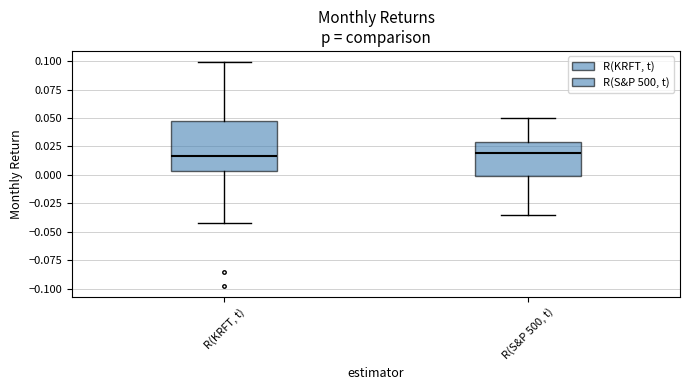

Reading left to right, transcribe this box plot: for each box, give where its median line is, the range the box spans, and where its two whiskers end, as read against the y-axis. The values are not printed on the chart, so give them approximately, as read against the axis.

R(KRFT, t): median 0.015, box 0.005 to 0.050, whiskers -0.040 to 0.100
R(S&P 500, t): median 0.020, box 0.000 to 0.030, whiskers -0.035 to 0.050